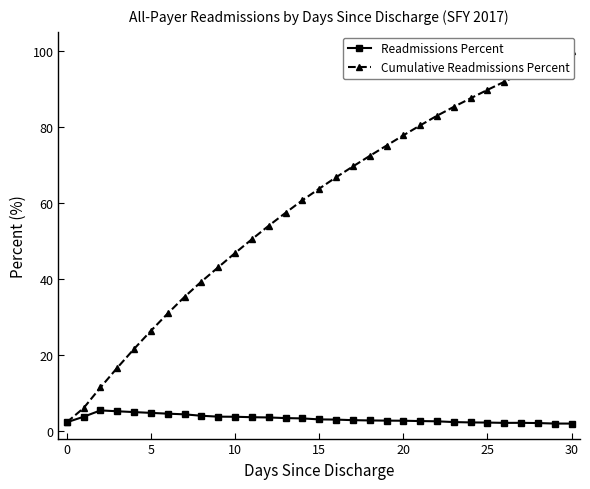

Which category has the highest value across all series?

30